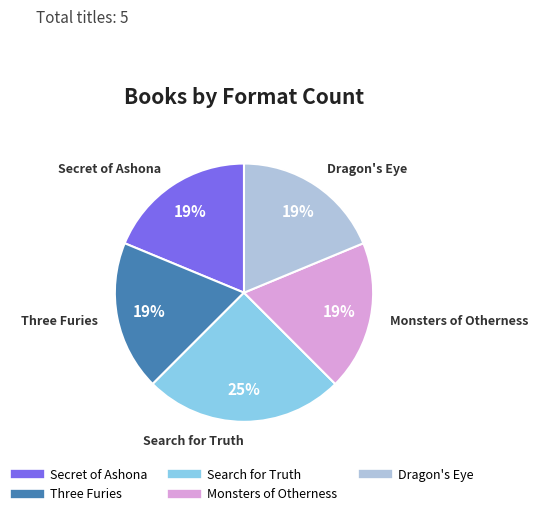

Do Three Furies and Monsters of Otherness together represent more than half of the pie?

No